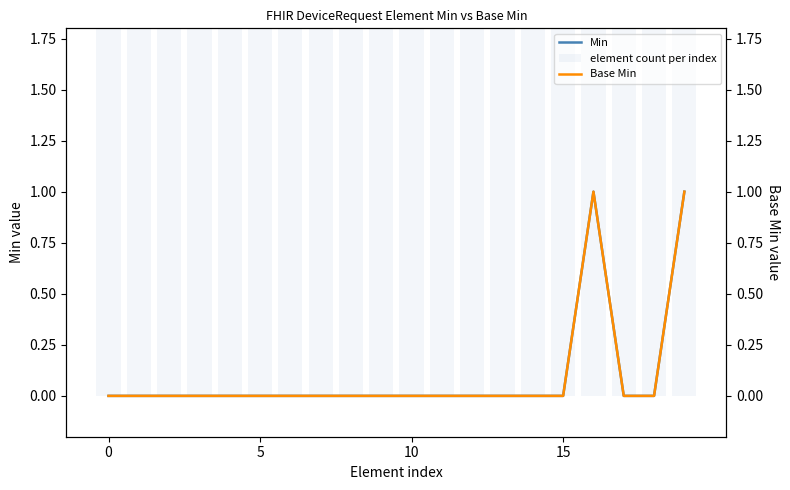

Is the value of Base Min at 18 greater than the value of Min at 11?

No